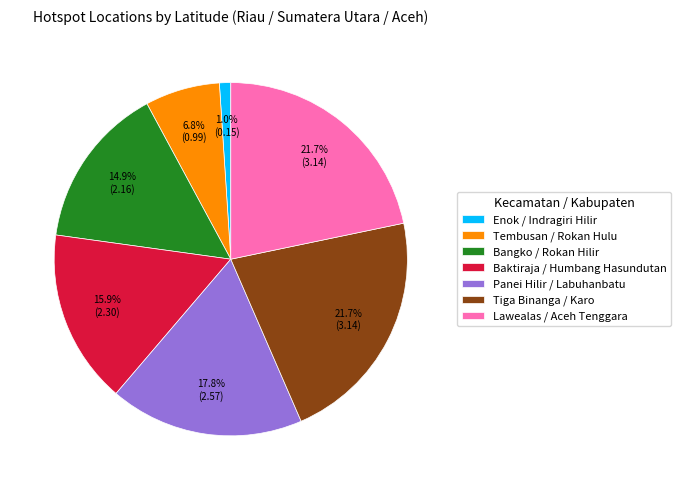

Between Bangko / Rokan Hilir and Baktiraja / Humbang Hasundutan, which is larger?

Baktiraja / Humbang Hasundutan